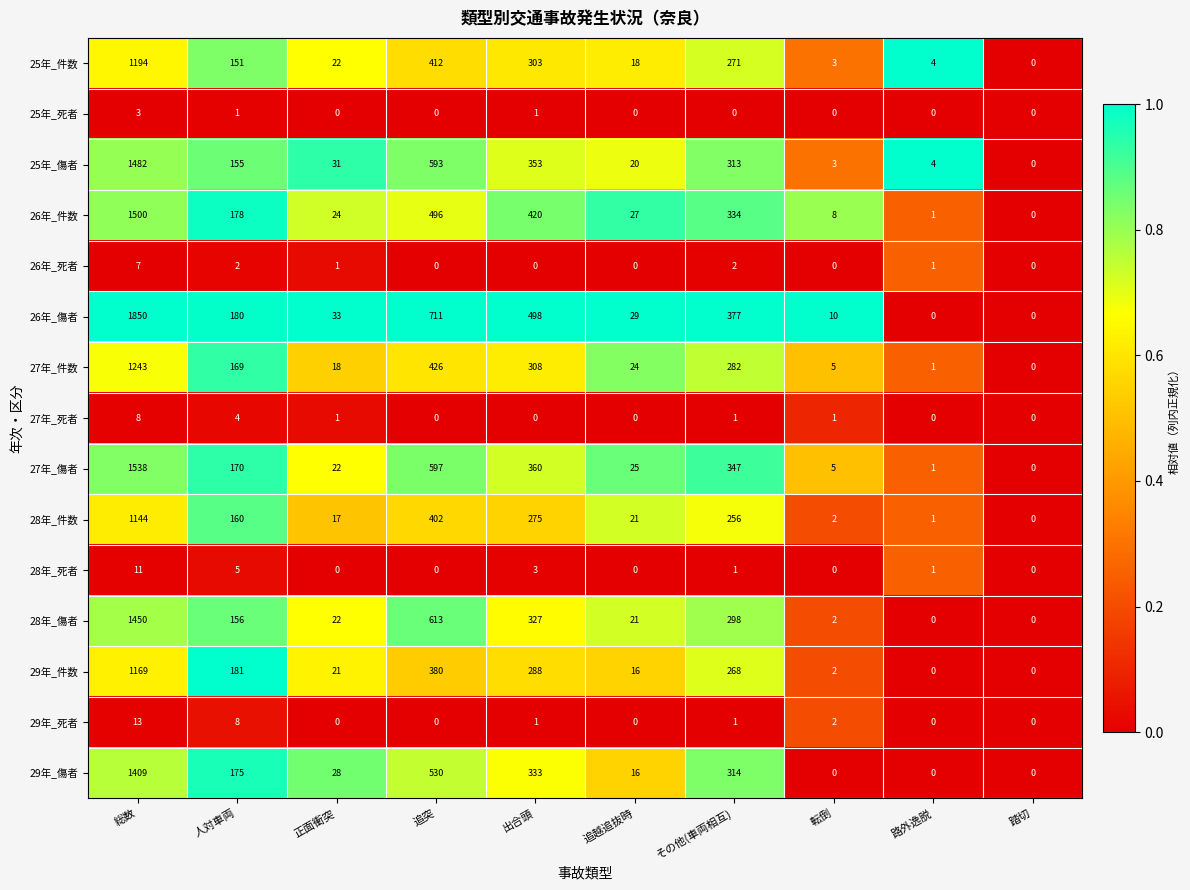

How many series are shown in this chart?

15